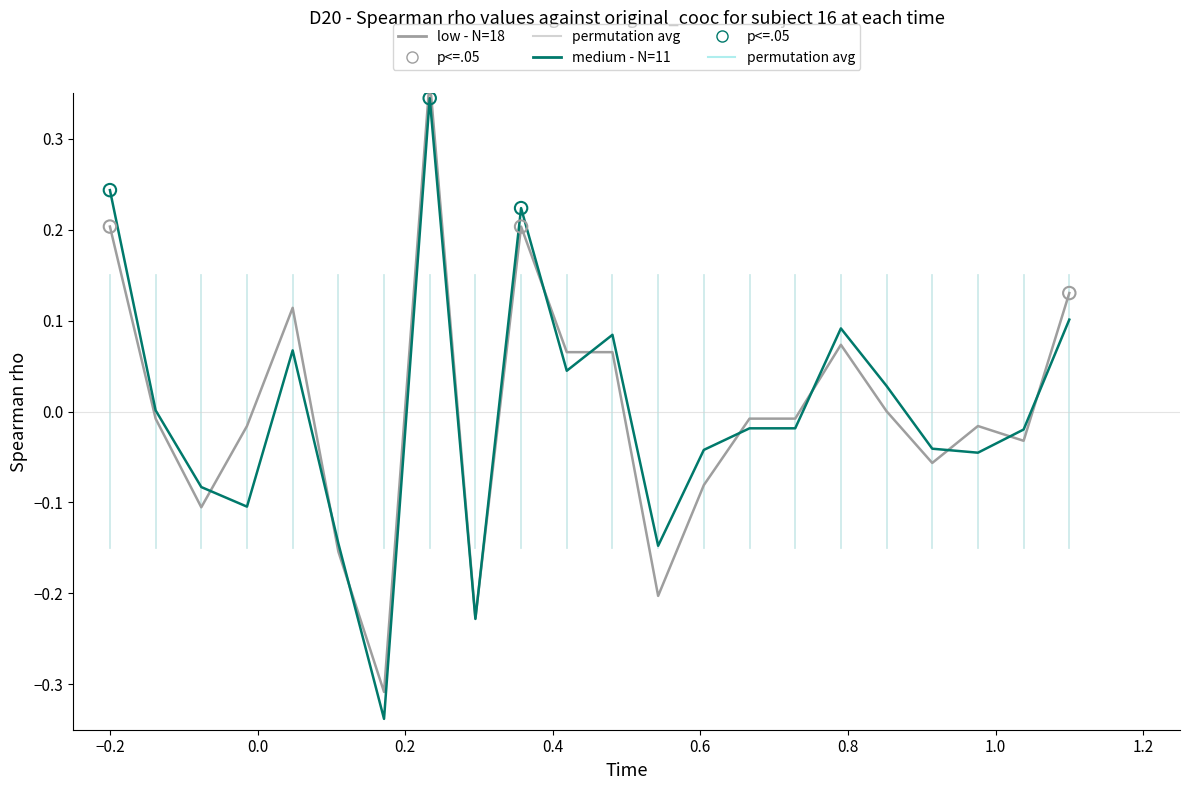

At how many categories does at least one series exceed 0?

10